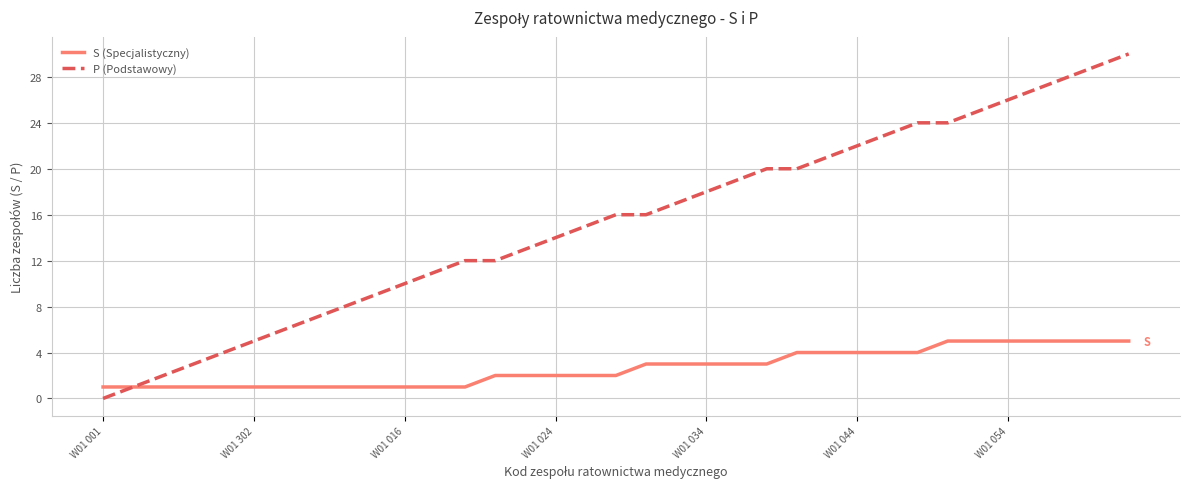

What are all the series names shown in the legend?

S (Specjalistyczny), P (Podstawowy)